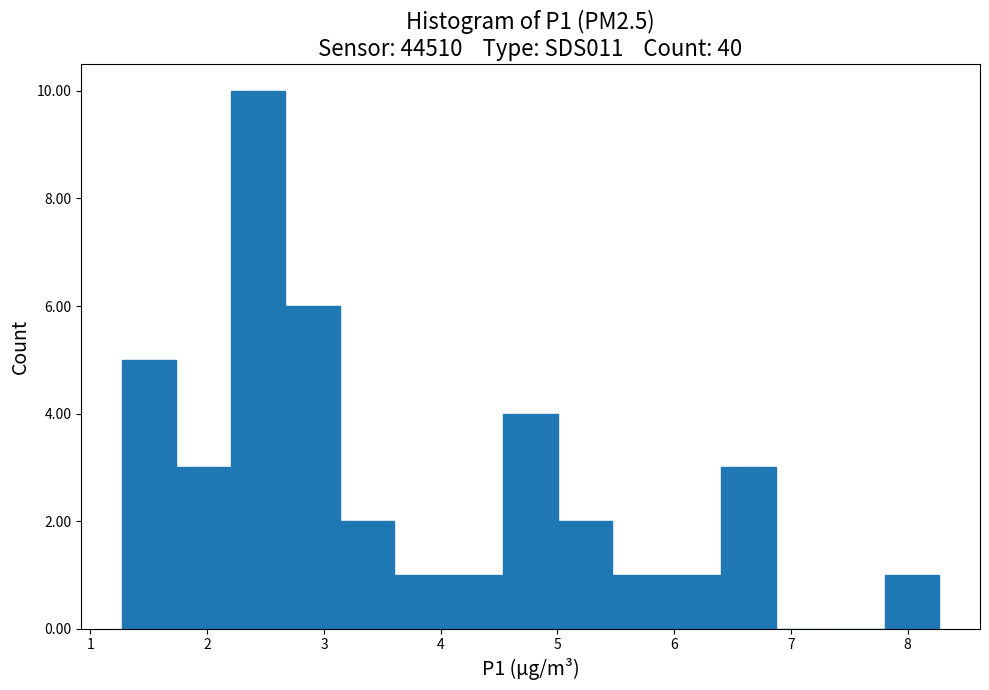

Over which range of the x-axis is the bar tallest?

2.2 to 2.7